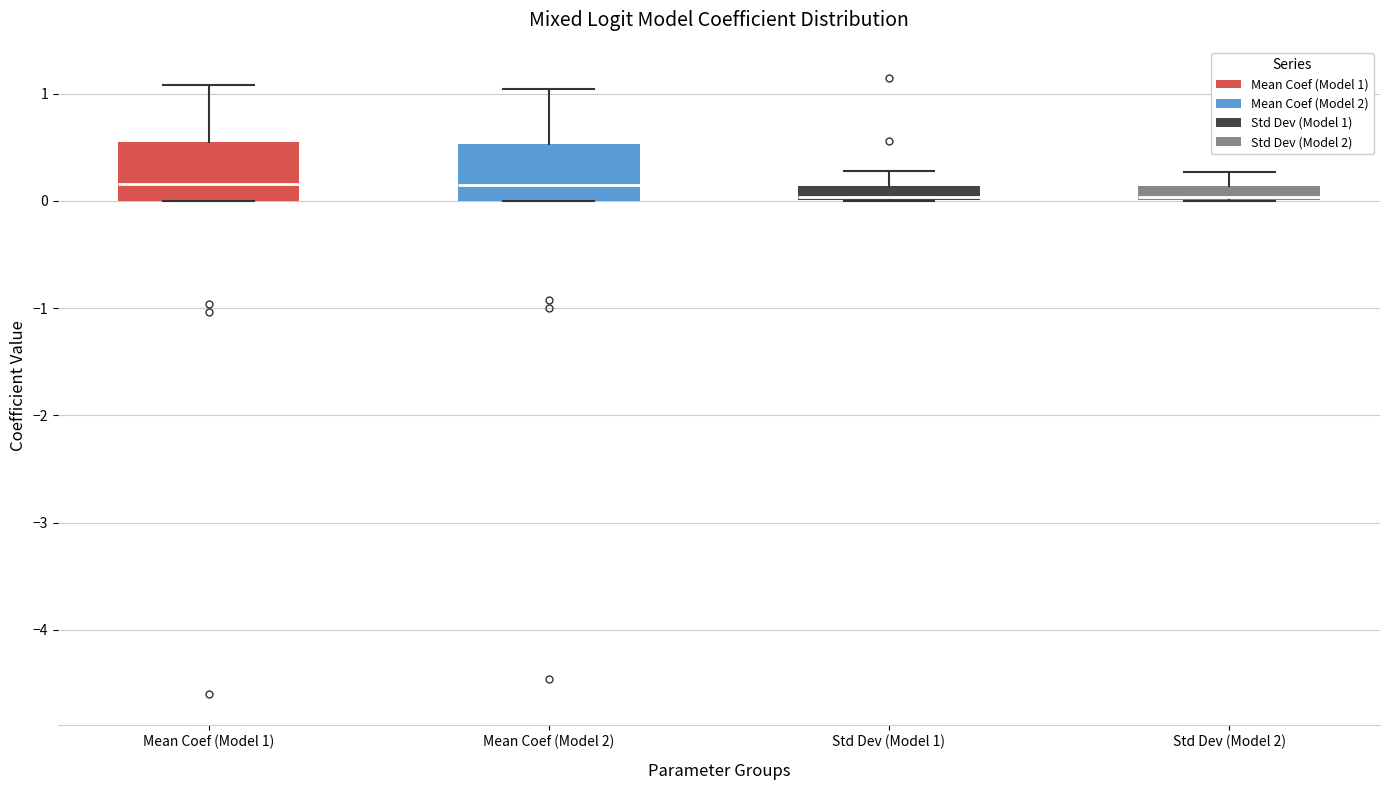

Where does the upper whisker of the box for Std Dev (Model 1) end on the y-axis? The values are not printed on the chart, so give them approximately, as read against the axis.

0.3